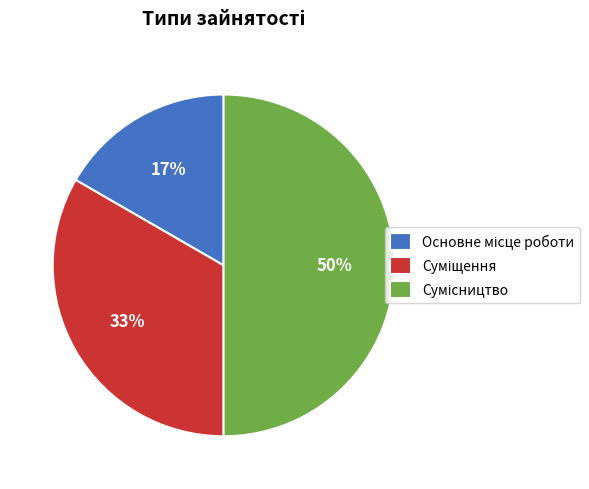

To the nearest percent, what is the difference between the largest and smallest slice percentages?

33%